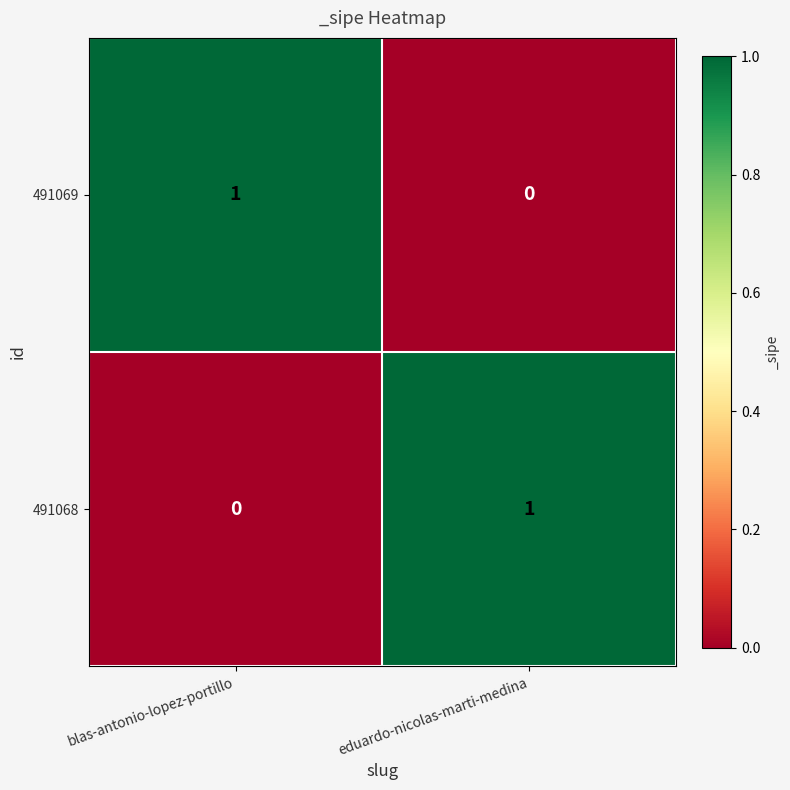

What is the greatest value displayed?

1